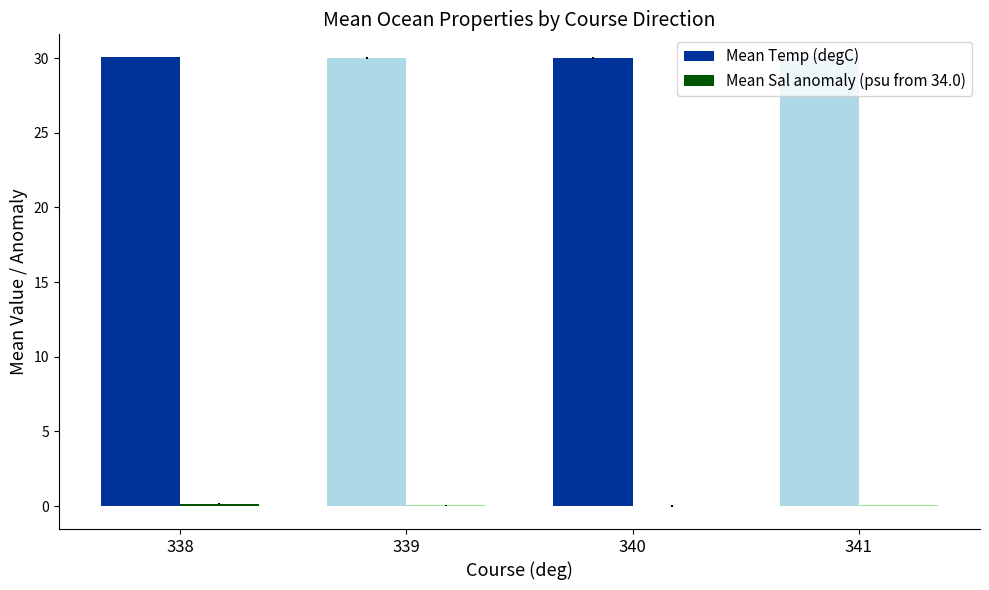

What is the sum of the Mean Temp (degC) values at 339 and 341?

60.1